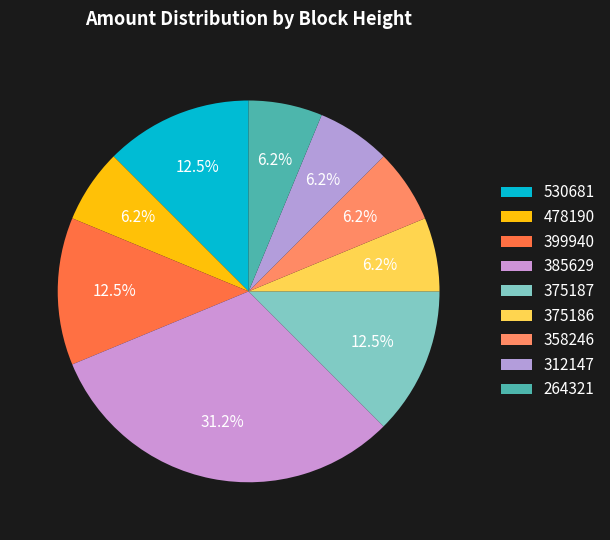

To the nearest percent, what is the difference between the largest and smallest slice percentages?

25%